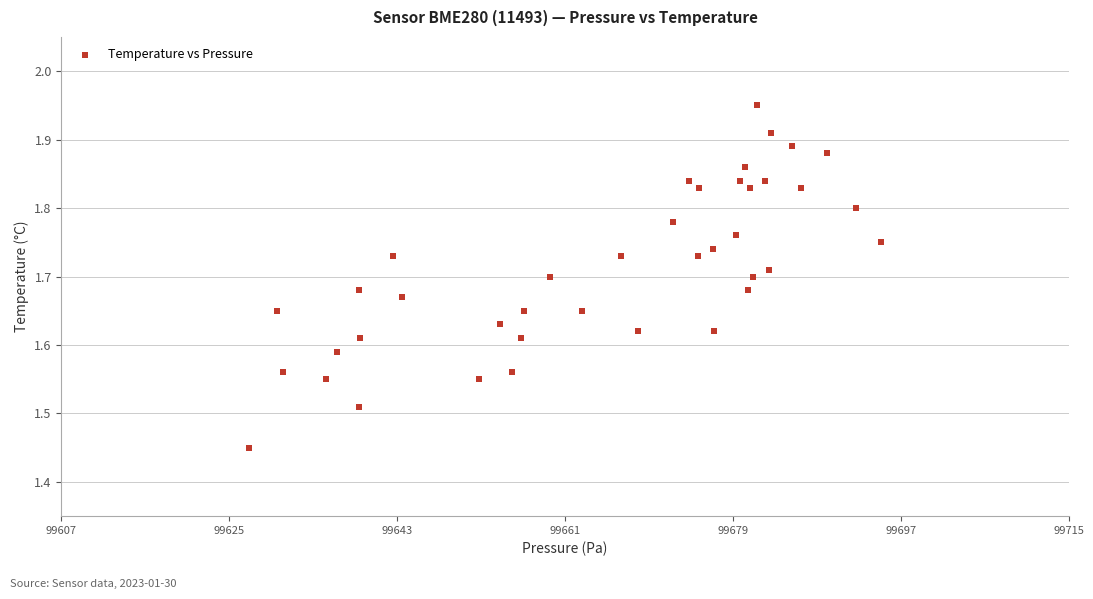

What is the range of X values (max minus min)?

67.4